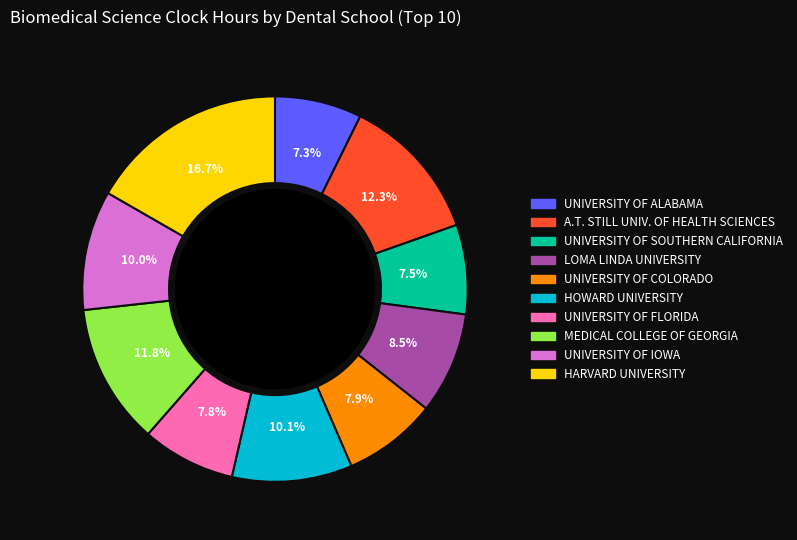

Do LOMA LINDA UNIVERSITY and UNIVERSITY OF IOWA together represent more than half of the pie?

No